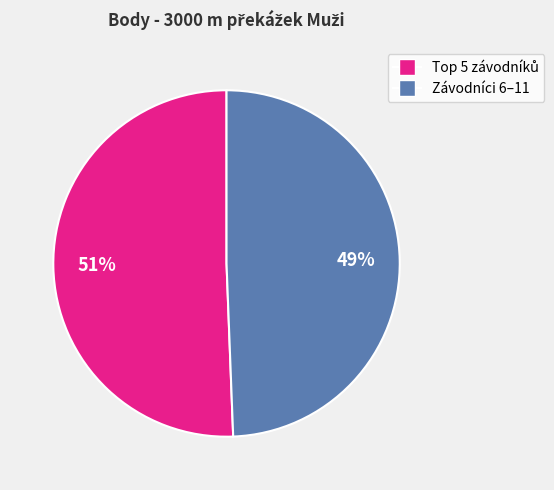

To the nearest percent, what is the average slice percentage?

50%